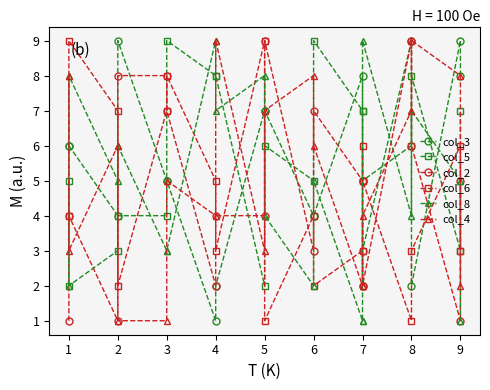

Which series has the largest total across all categories?

col_5